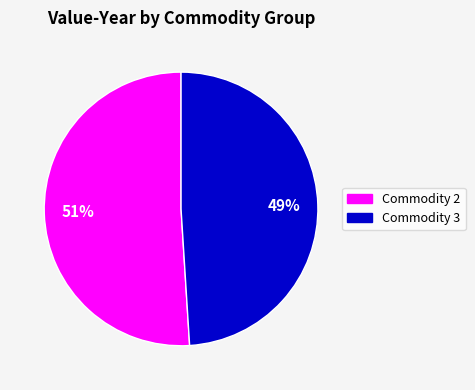

To the nearest percent, what percentage of the pie is Commodity 3?

49%